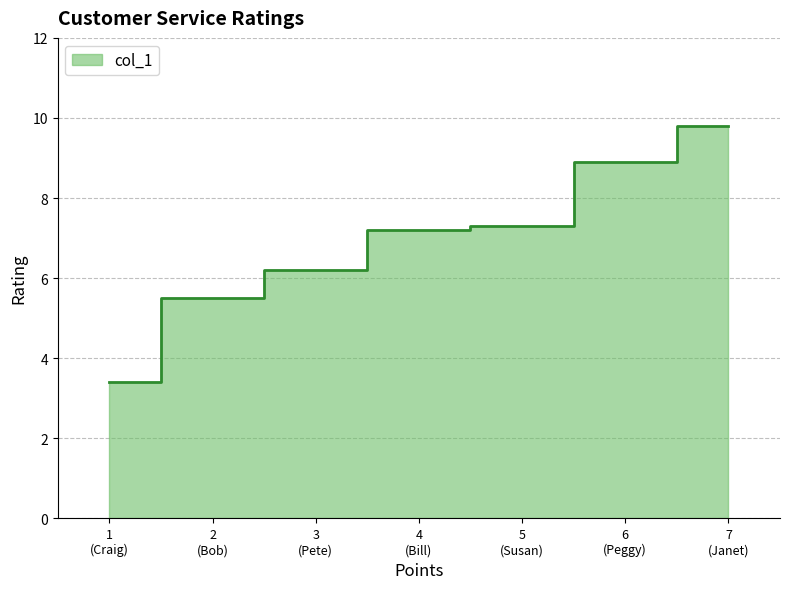

What is the value of the 3rd point from the left?

6.2